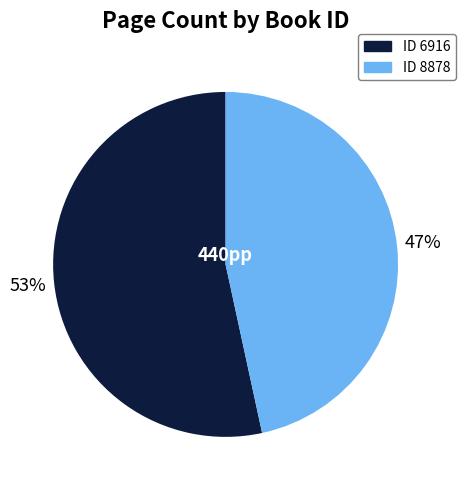

To the nearest percent, what is the average slice percentage?

50%